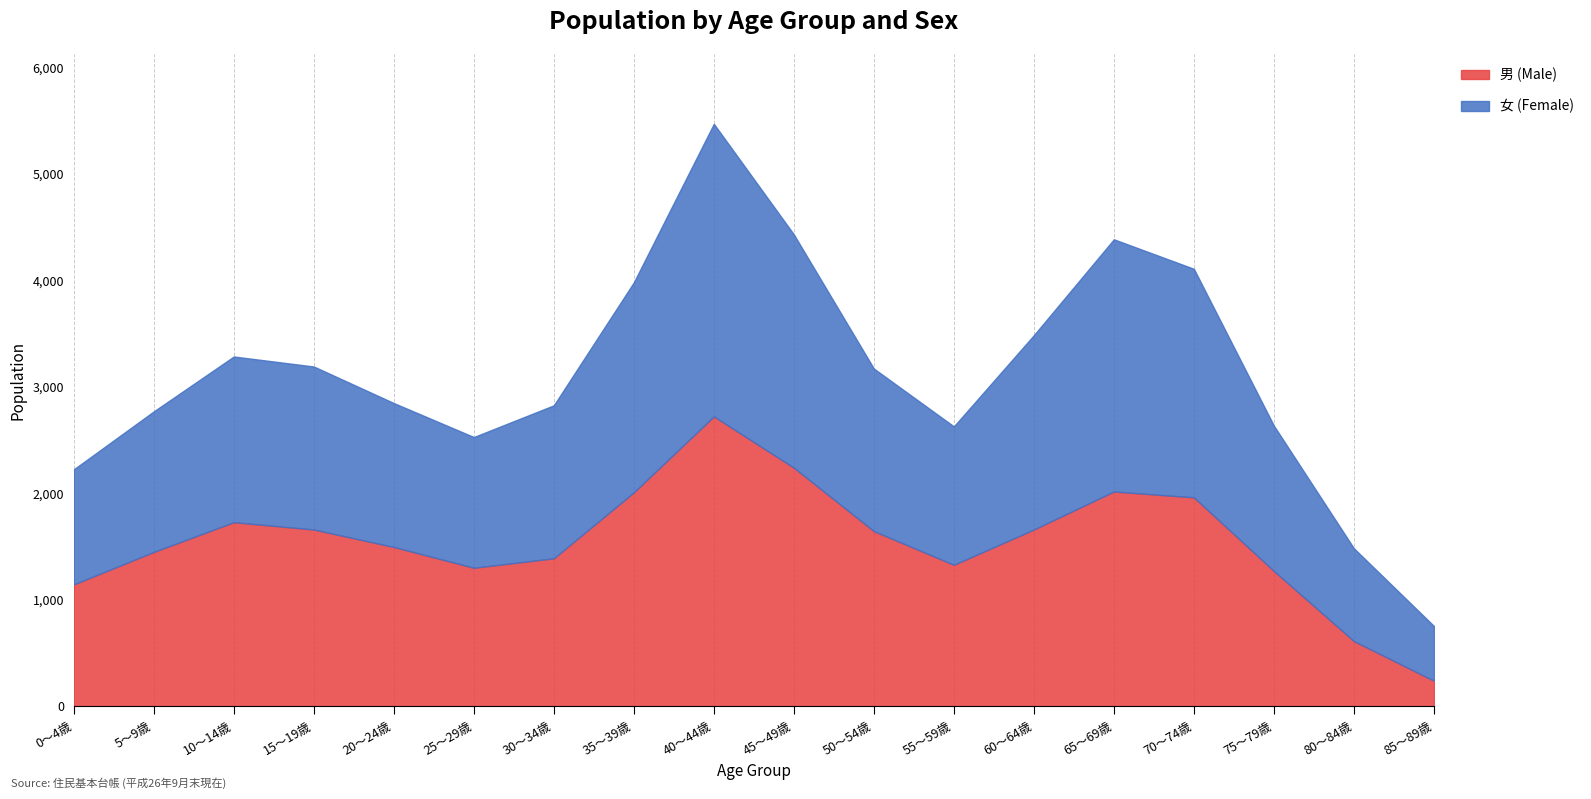

What is the difference between the maximum and minimum values in the 男 (Male) series?

2481